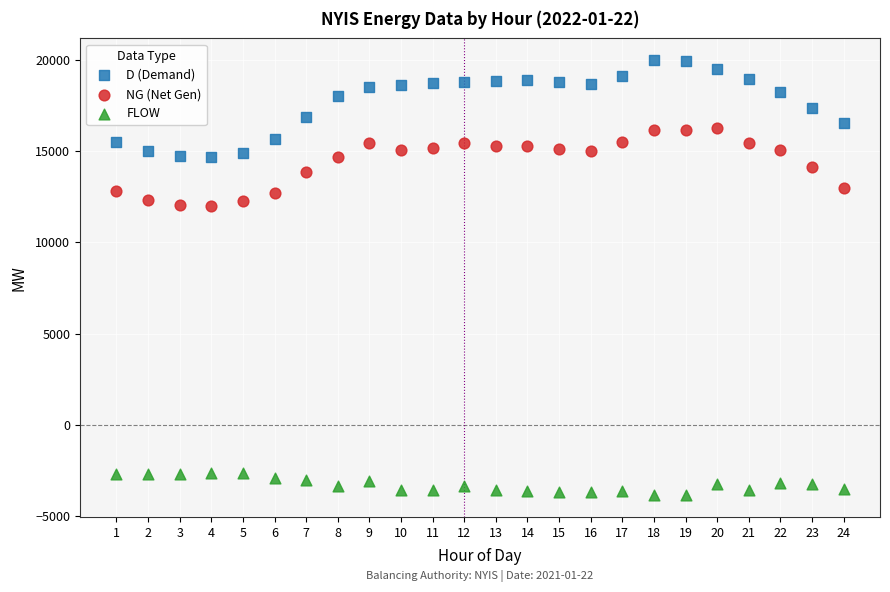

Which series contains the lowest Y value?

FLOW